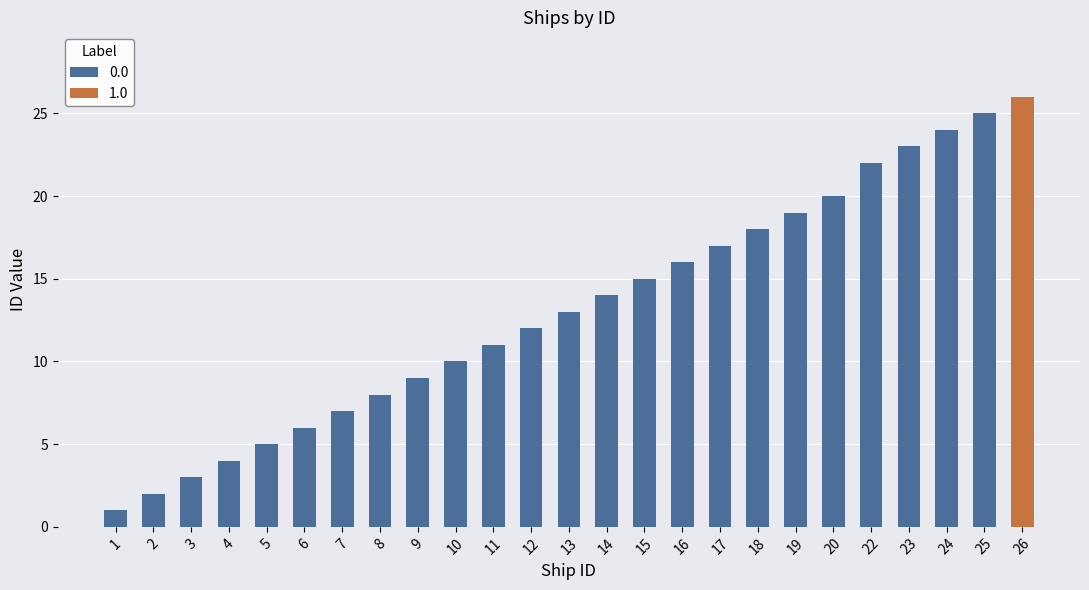

What is the ratio of the value at 11 to the value at 14?

0.8